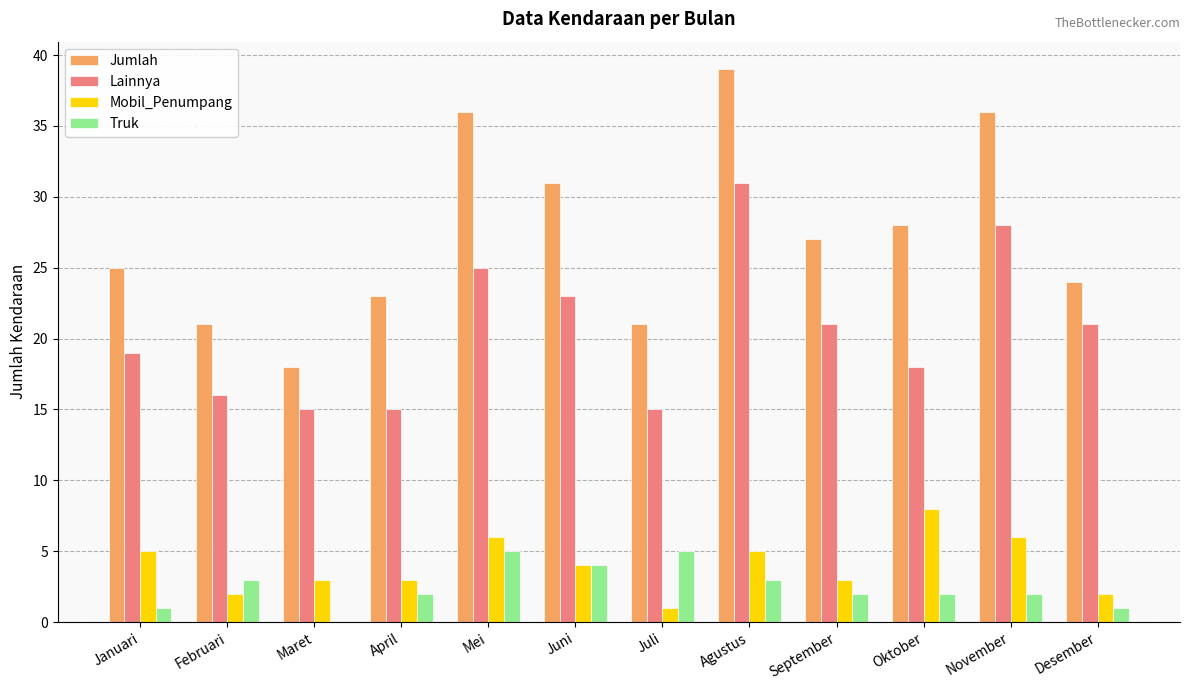

Which series has the largest range (max minus min)?

Jumlah